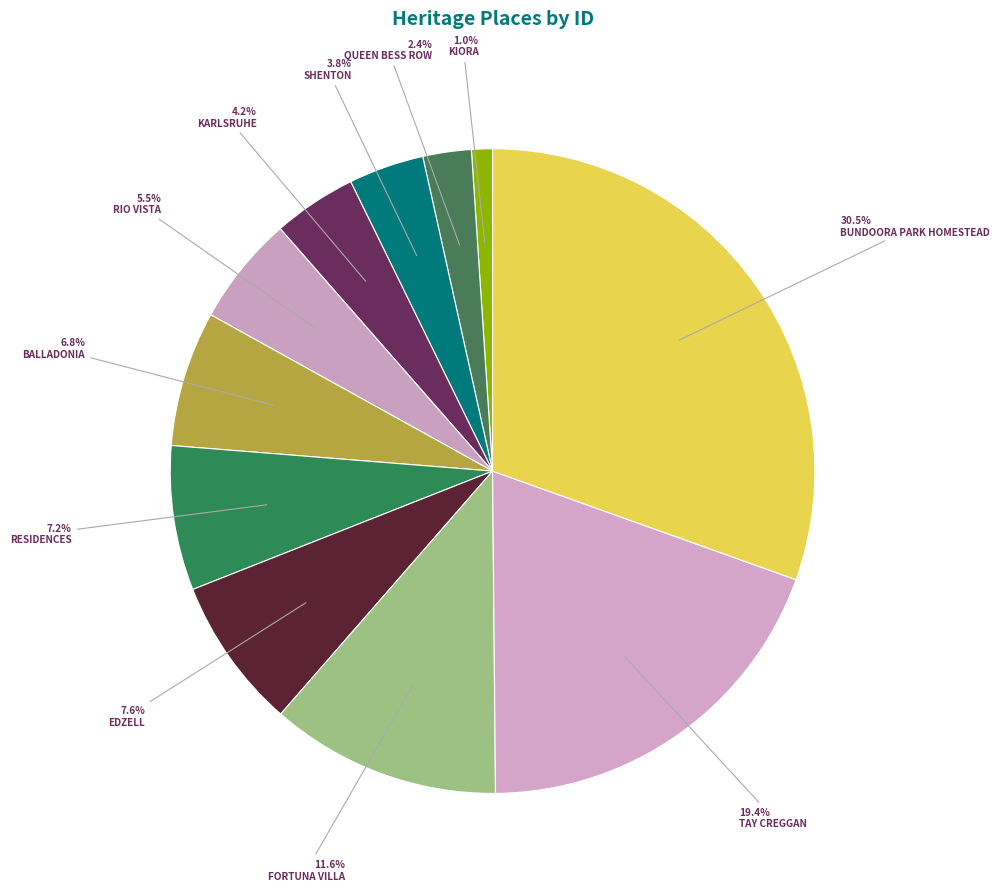

Is it true that RIO VISTA is 5% of the pie?

True